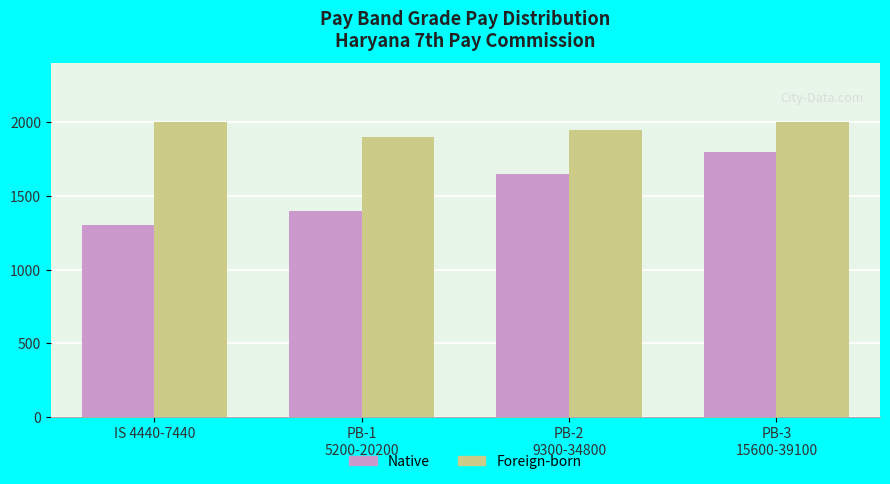

What is the lowest value of the Foreign-born series?

1900